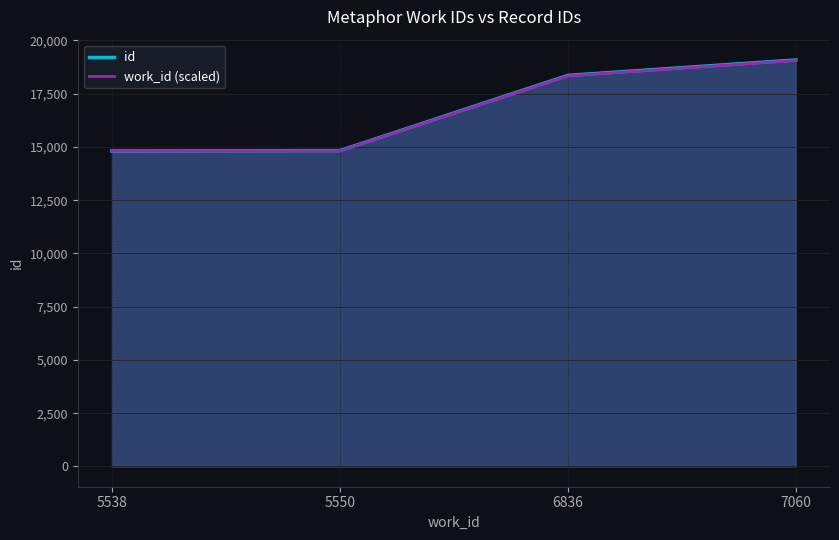

How many distinct data groups are displayed?

2